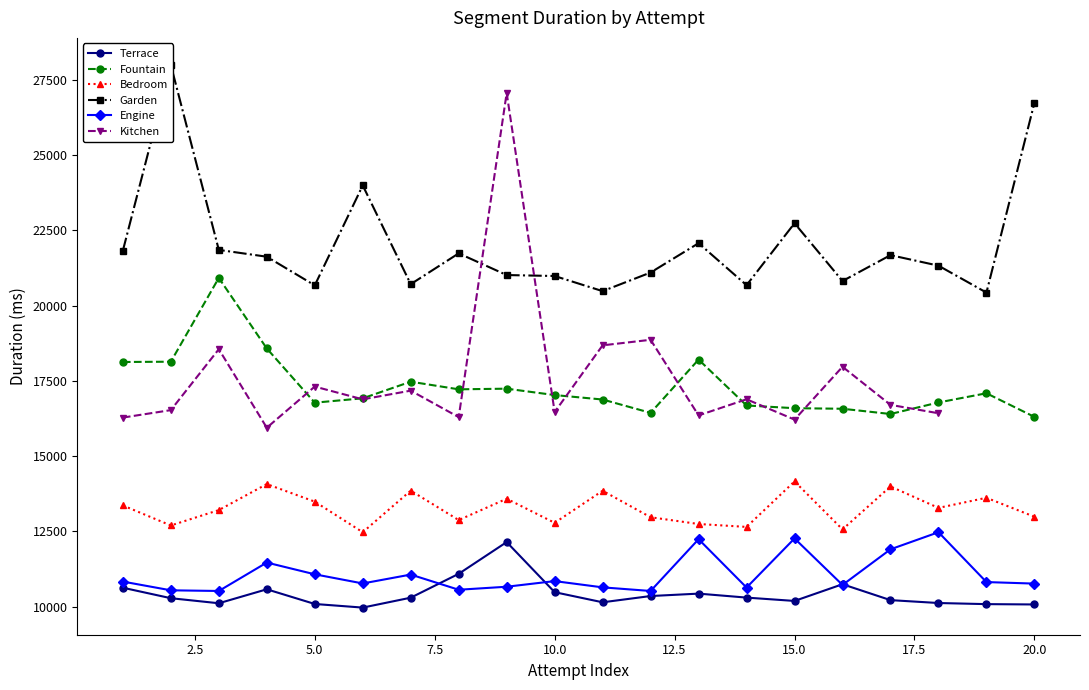

Reading left to right, list all the values displayed in this chart.

Terrace: 1=10628	2=10280	3=10112	4=10576	5=10088	6=9968	7=10297	8=11090	9=12144	10=10480	11=10144	12=10352	13=10432	14=10300	15=10189	16=10744	17=10216	18=10120	19=10083	20=10072
Fountain: 1=18127	2=18136	3=20920	4=18576	5=16775	6=16920	7=17472	8=17219	9=17240	10=17028	11=16880	12=16437	13=18207	14=16682	15=16592	16=16573	17=16399	18=16782	19=17088	20=16303
Bedroom: 1=13361	2=12696	3=13207	4=14071	5=13488	6=12472	7=13853	8=12875	9=13584	10=12784	11=13849	12=12969	13=12745	14=12648	15=14160	16=12566	17=13992	18=13280	19=13616	20=12986
Garden: 1=21823	2=27992	3=21850	4=21624	5=20672	6=23992	7=20712	8=21735	9=21015	10=20983	11=20480	12=21099	13=22073	14=20678	15=22736	16=20816	17=21676	18=21327	19=20432	20=26736
Engine: 1=10832	2=10542	3=10520	4=11464	5=11074	6=10770	7=11065	8=10561	9=10661	10=10848	11=10640	12=10520	13=12240	14=10634	15=12265	16=10720	17=11904	18=12472	19=10816	20=10765